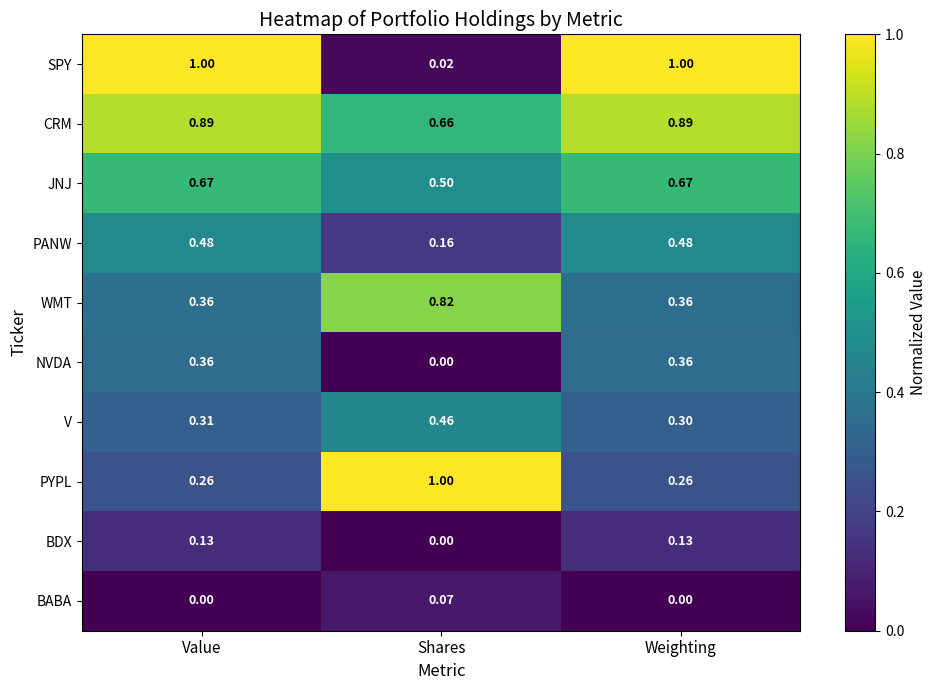

Which series has the widest spread of values?

SPY